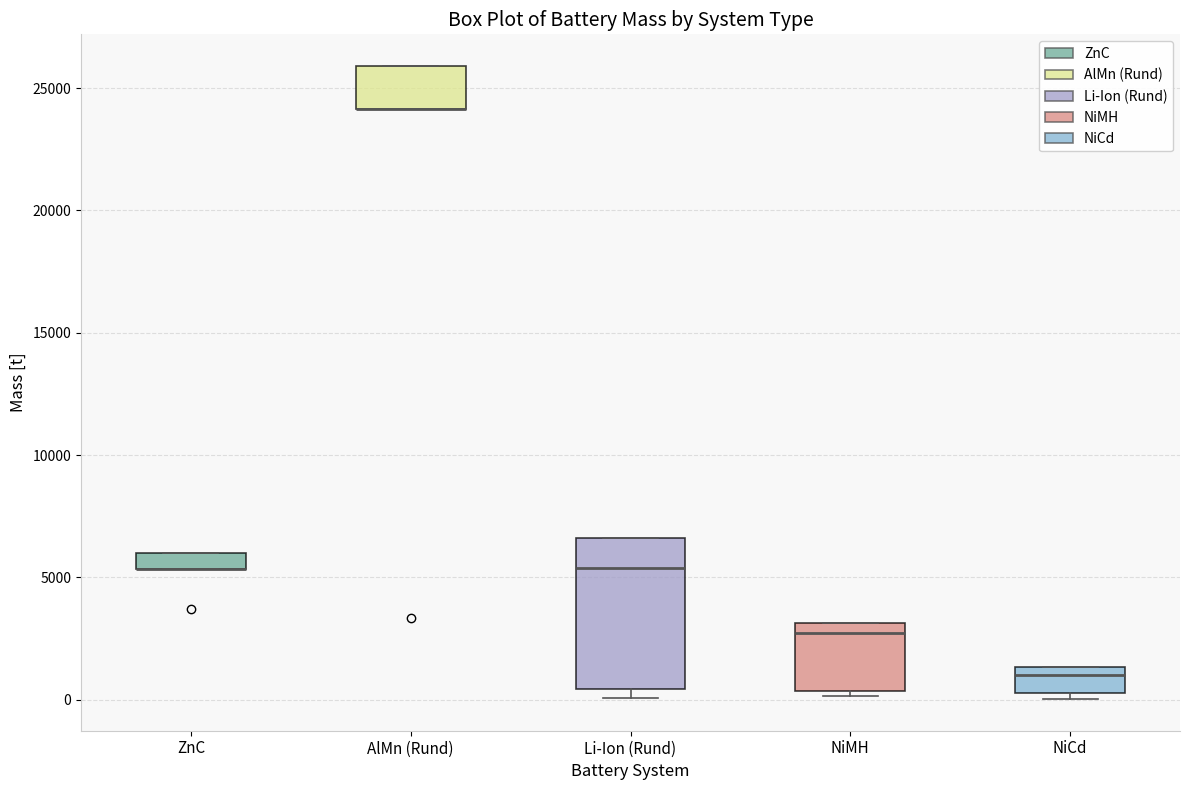

Where is the upper edge of the box for Li-Ion (Rund) on the y-axis? The values are not printed on the chart, so give them approximately, as read against the axis.

6500